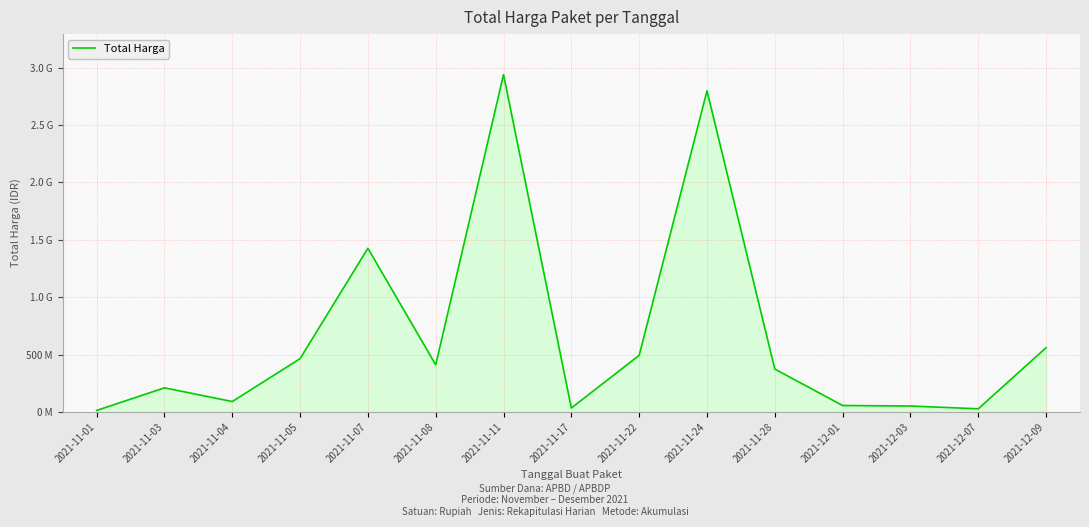

Where is the first local maximum?

2021-11-03